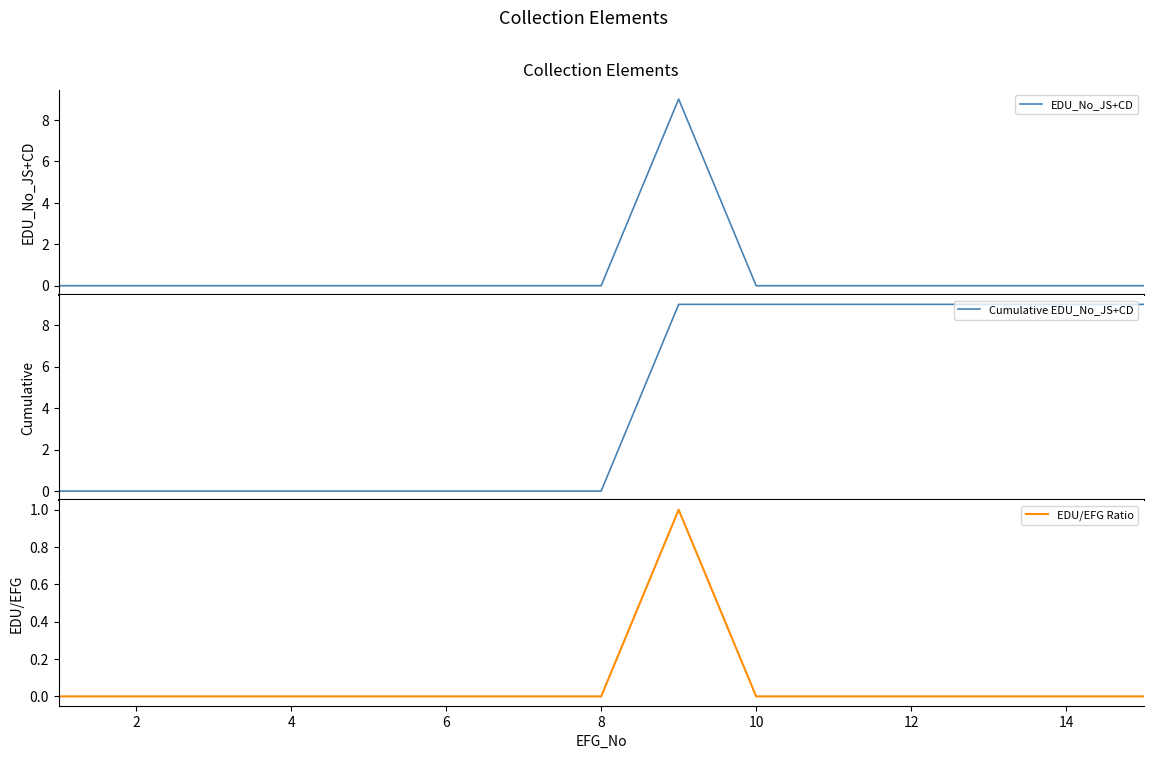

What is the sum of all Cumulative EDU_No_JS+CD values?

63